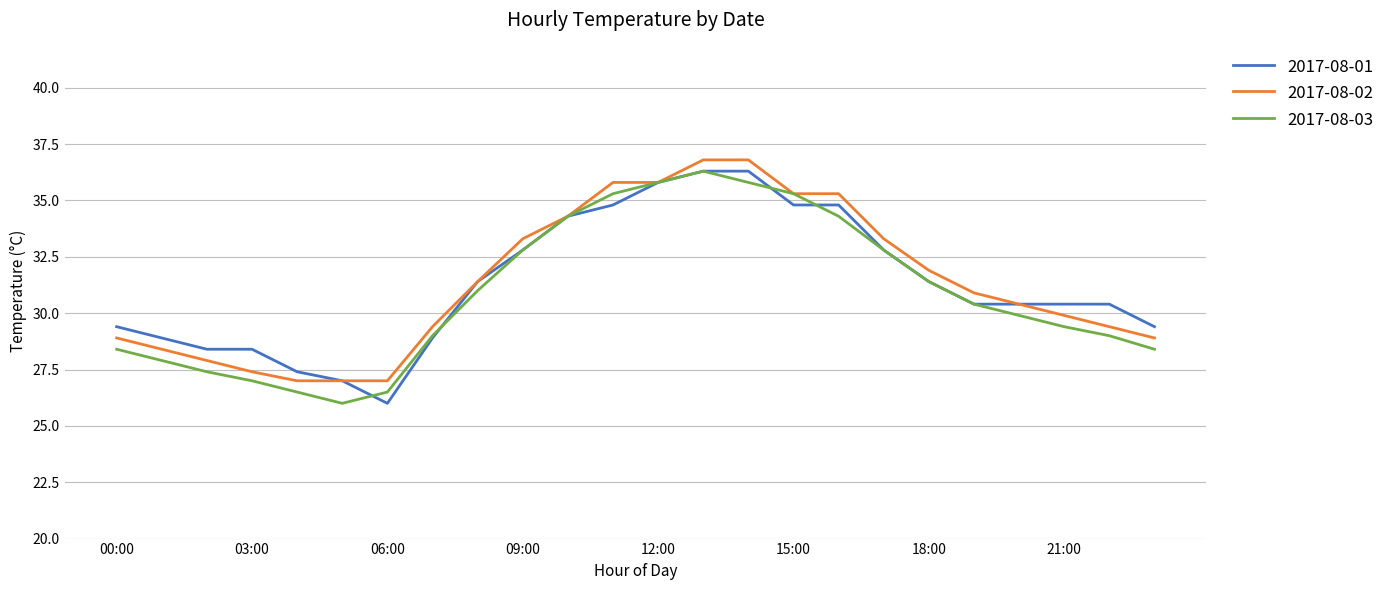

What is the difference between the second highest and minimum values in the 2017-08-02 series?

9.8